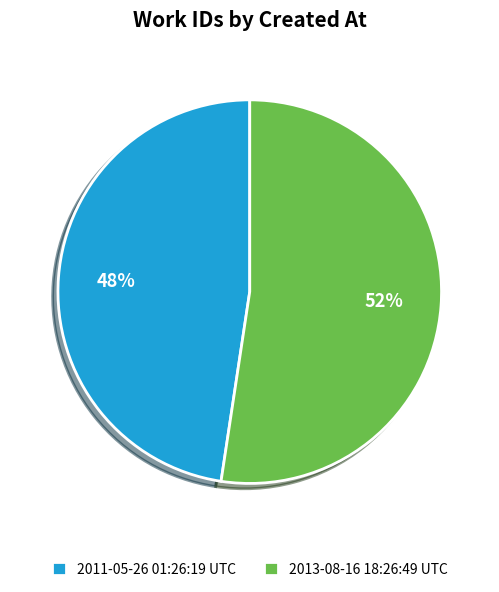

Is 2011-05-26 01:26:19 UTC the majority of the pie?

No